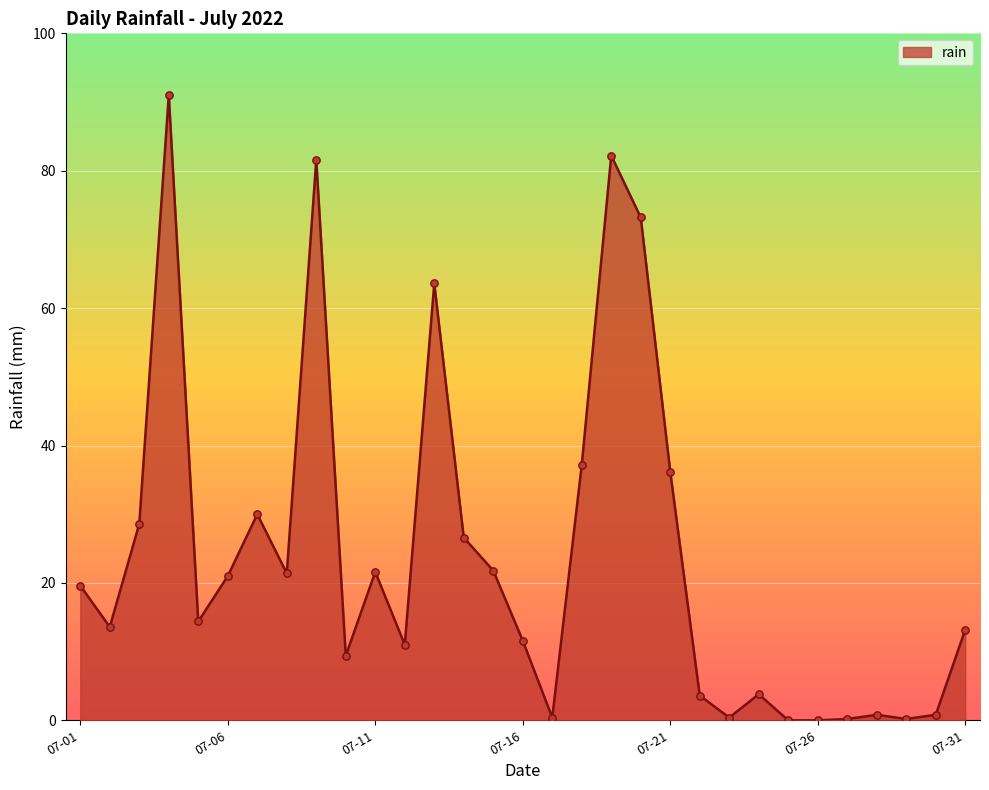

What is the difference between the maximum and minimum values?

91.0